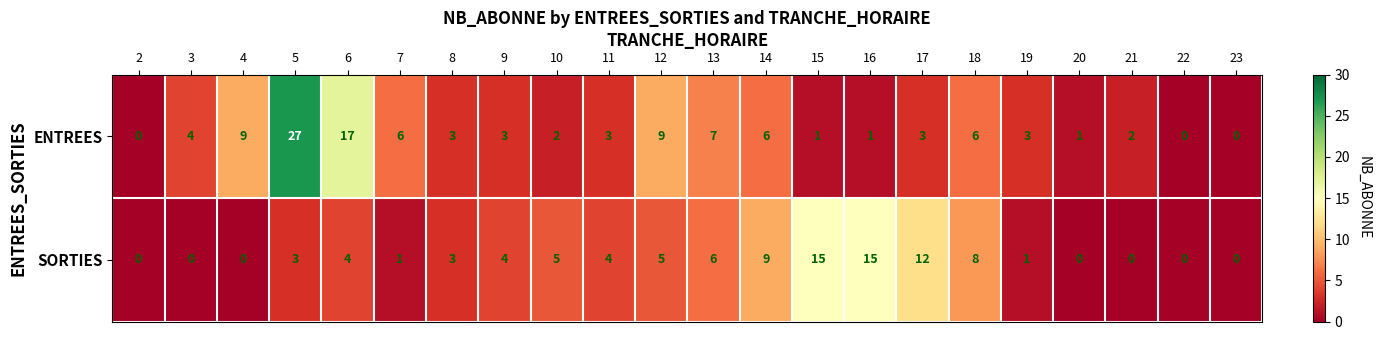

Which series has the widest spread of values?

ENTREES